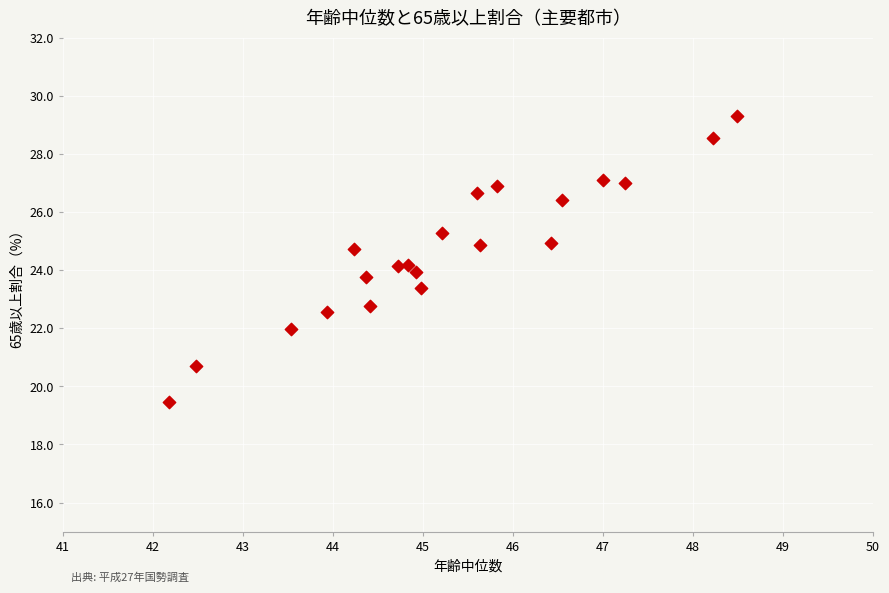

What is the range of X values (max minus min)?

6.3